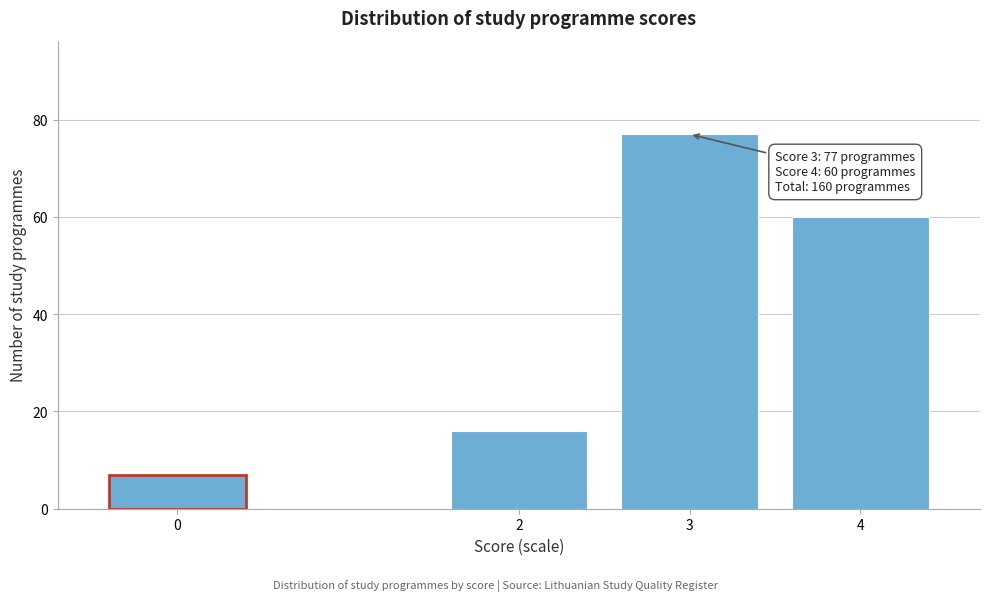

Reading right to left, what are all the values shown in this chart?

60	77	16	7